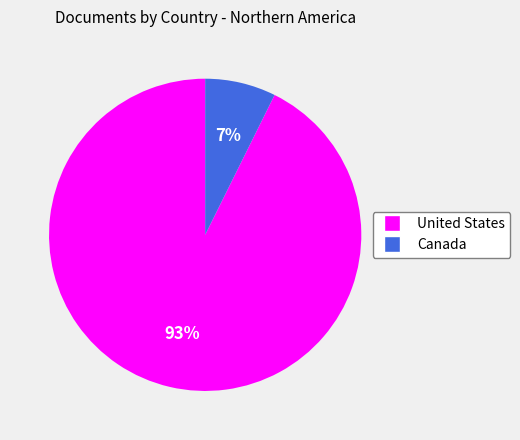

Between United States and Canada, which is larger?

United States